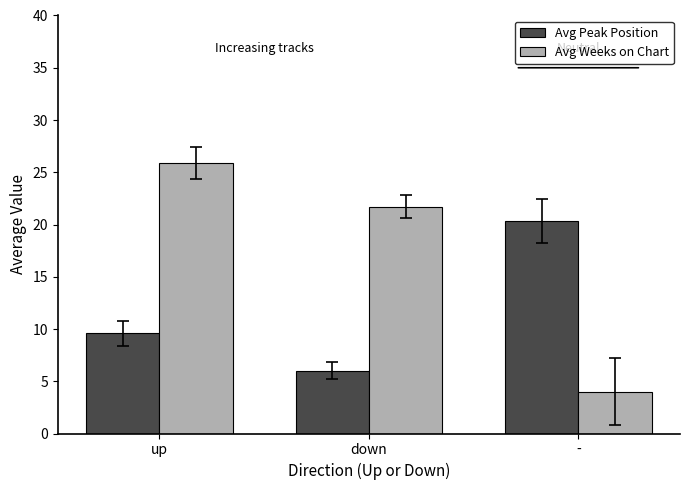

What is the maximum value shown in the chart?

25.9